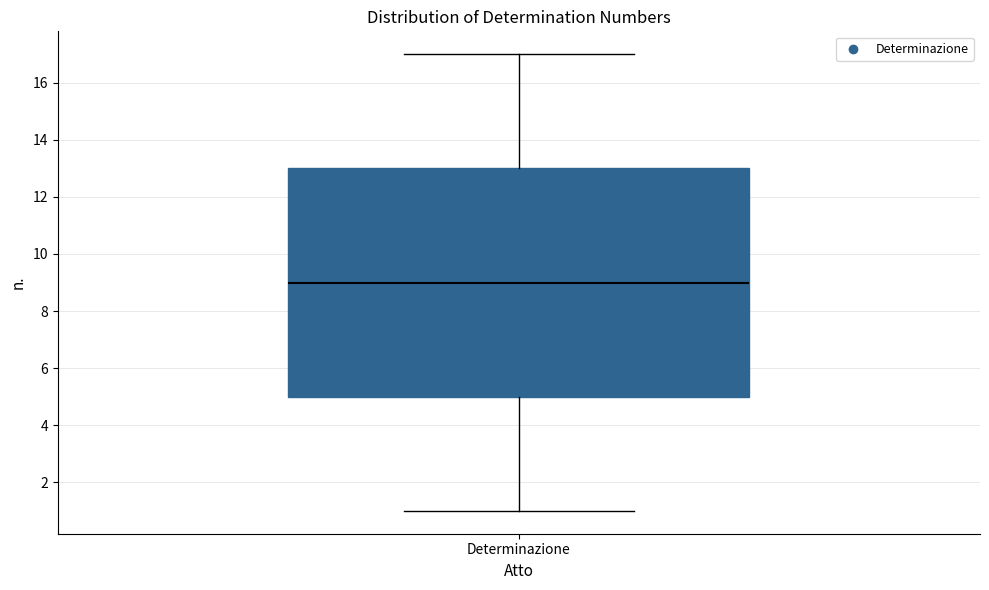

Transcribe this box plot: give where the median line is, the range the box spans, and where the two whiskers end, as read against the y-axis. The values are not printed on the chart, so give them approximately, as read against the axis.

median 9, box 5 to 13, whiskers 1 to 17